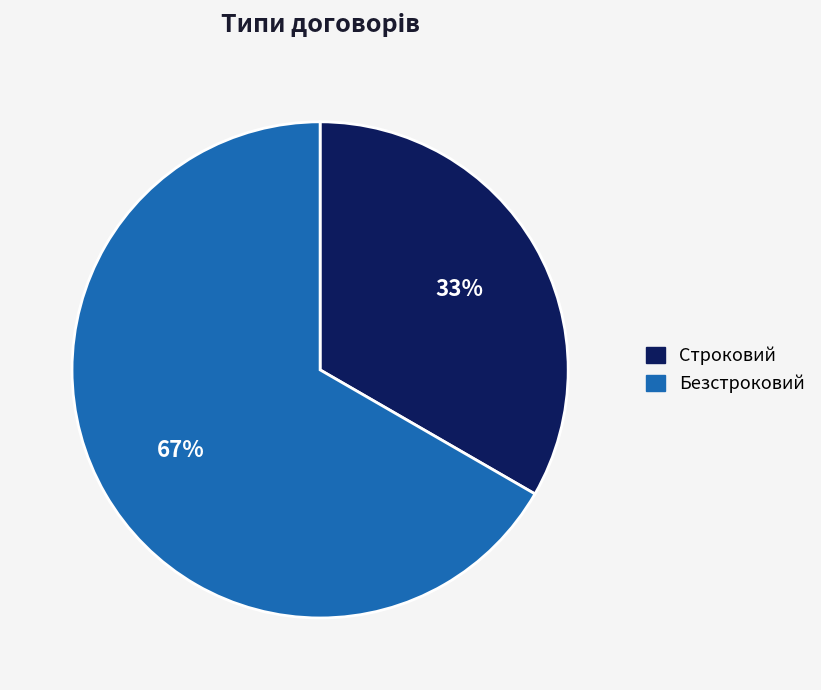

What is the largest slice in the pie chart?

Безстроковий